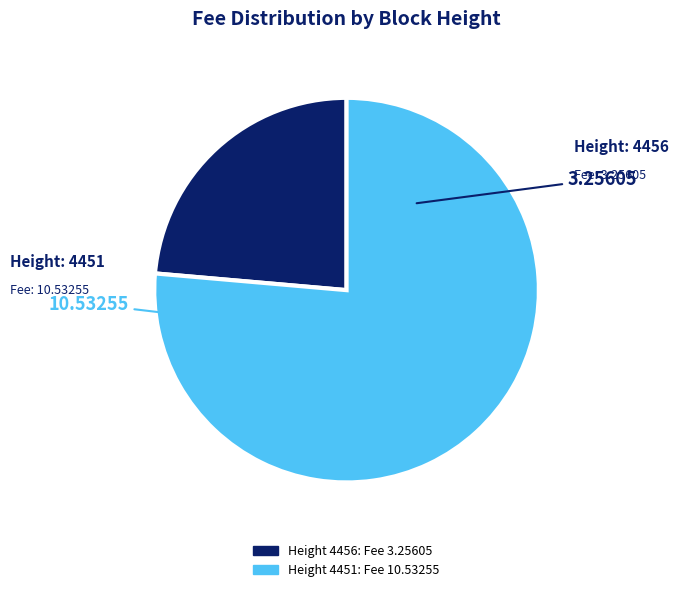

Is there a majority slice in this chart?

Yes